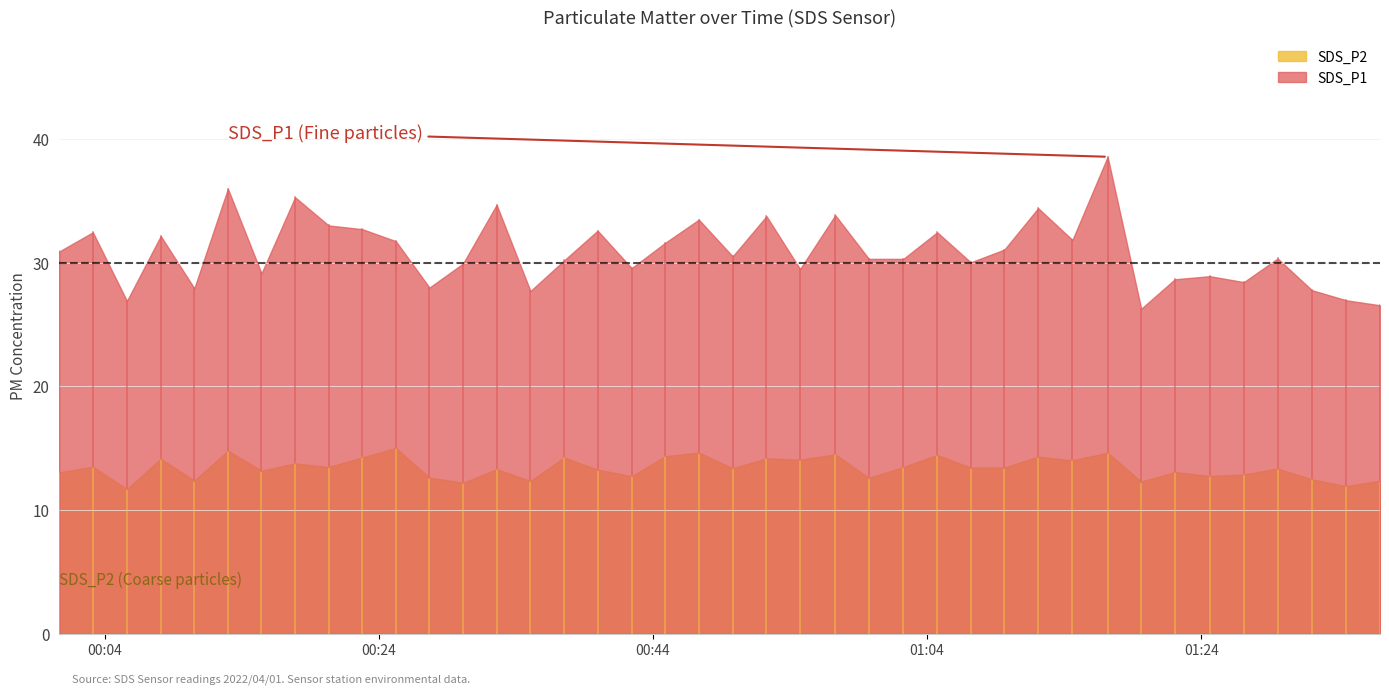

Reading left to right, extract all data points from this chart.

SDS_P1: 30.9	32.5	26.9	32.1	27.9	36.0	29.1	35.3	33.0	32.7	31.7	28.0	29.9	34.7	27.7	30.2	32.6	29.6	31.6	33.5	30.5	33.8	29.5	33.8	30.3	30.3	32.5	30.0	31.1	34.4	31.8	38.5	26.3	28.6	28.9	28.4	30.3	27.8	26.9	26.6
SDS_P2: 13.1	13.5	11.7	14.2	12.4	14.8	13.2	13.8	13.5	14.2	15.0	12.6	12.2	13.3	12.3	14.2	13.3	12.7	14.3	14.7	13.4	14.2	14.1	14.5	12.6	13.5	14.4	13.4	13.4	14.3	14.0	14.6	12.3	13.1	12.8	12.9	13.3	12.5	11.9	12.4